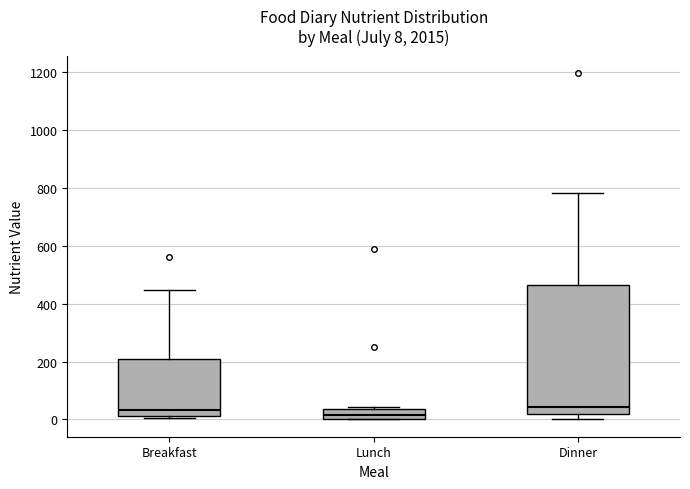

Comparing the boxes themselves (not the whiskers), which one is the tallest?

Dinner